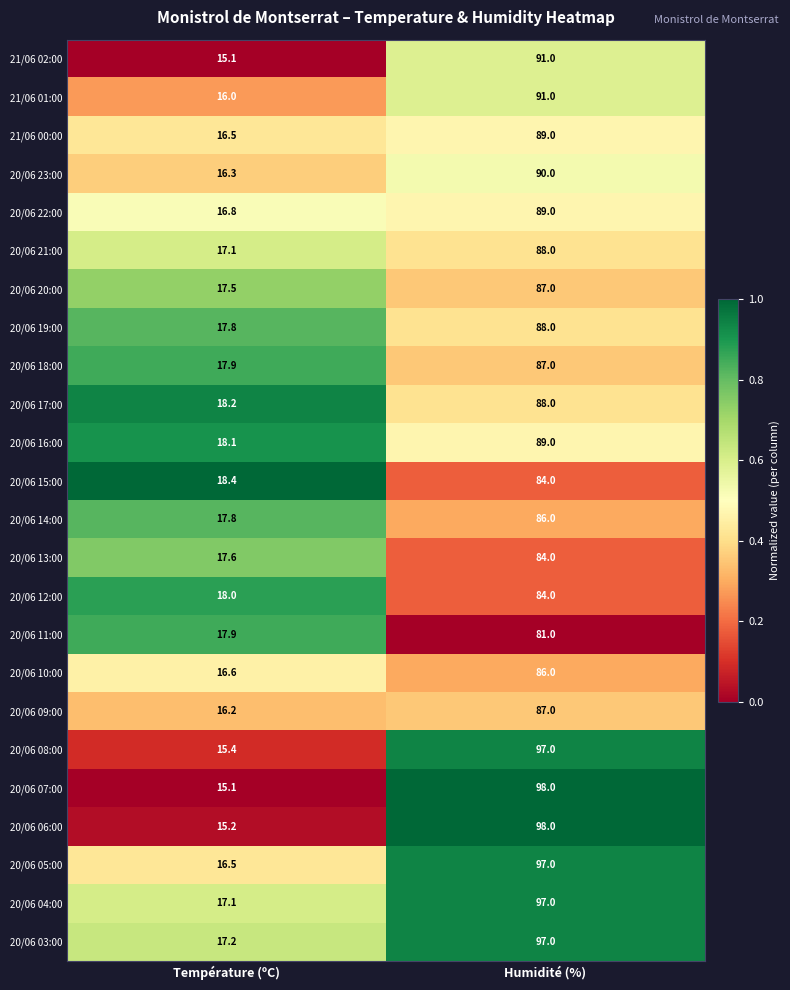

Is the value of 20/06 11:00 at Température (ºC) greater than the value of 20/06 04:00 at Température (ºC)?

Yes